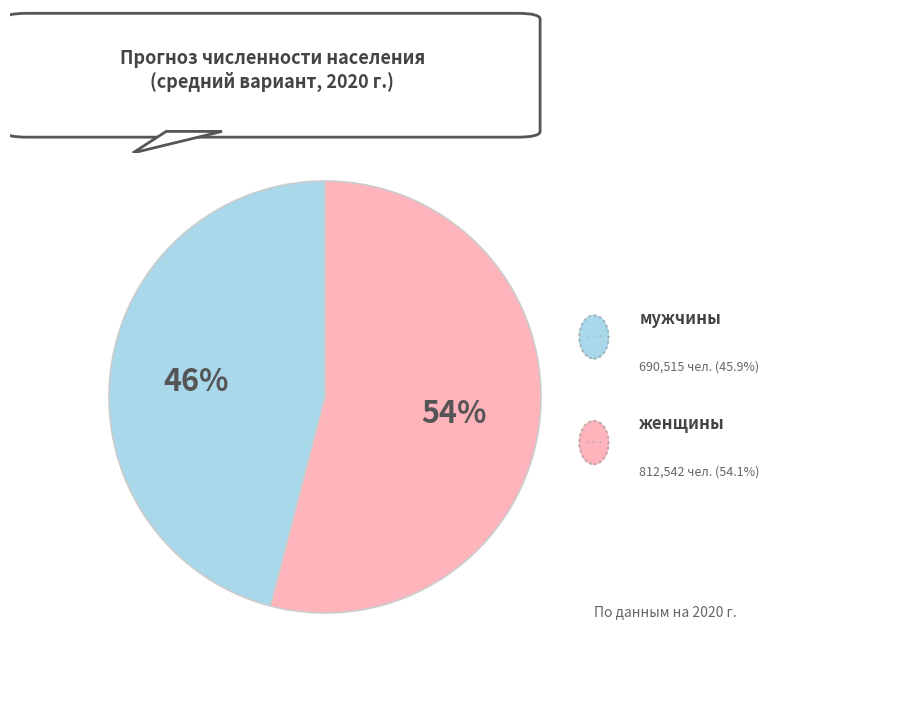

To the nearest percent, what is the average slice percentage?

50%